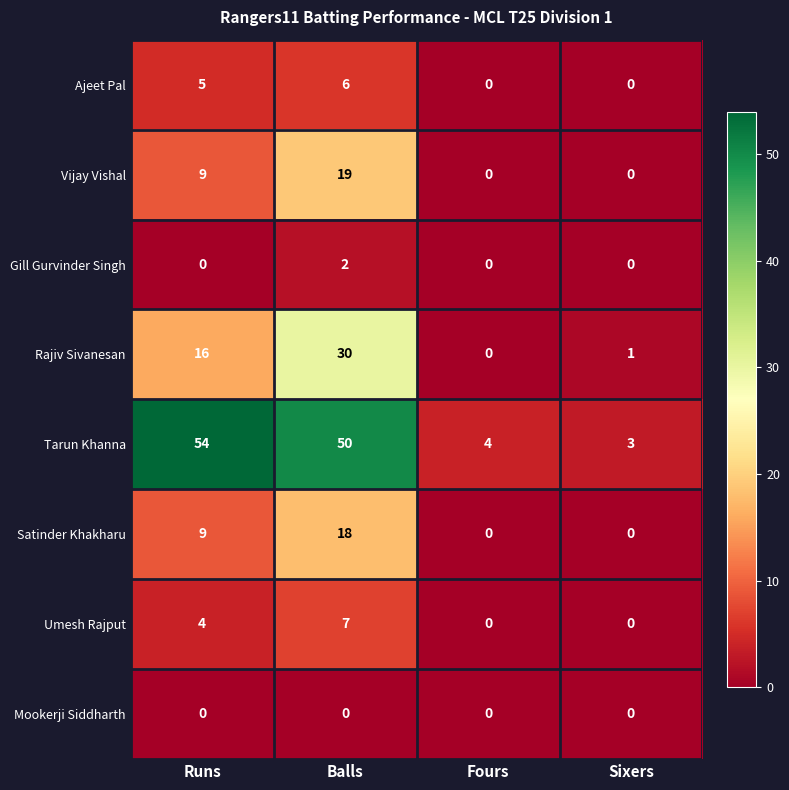

Which series changed the most between Runs and Fours?

Tarun Khanna